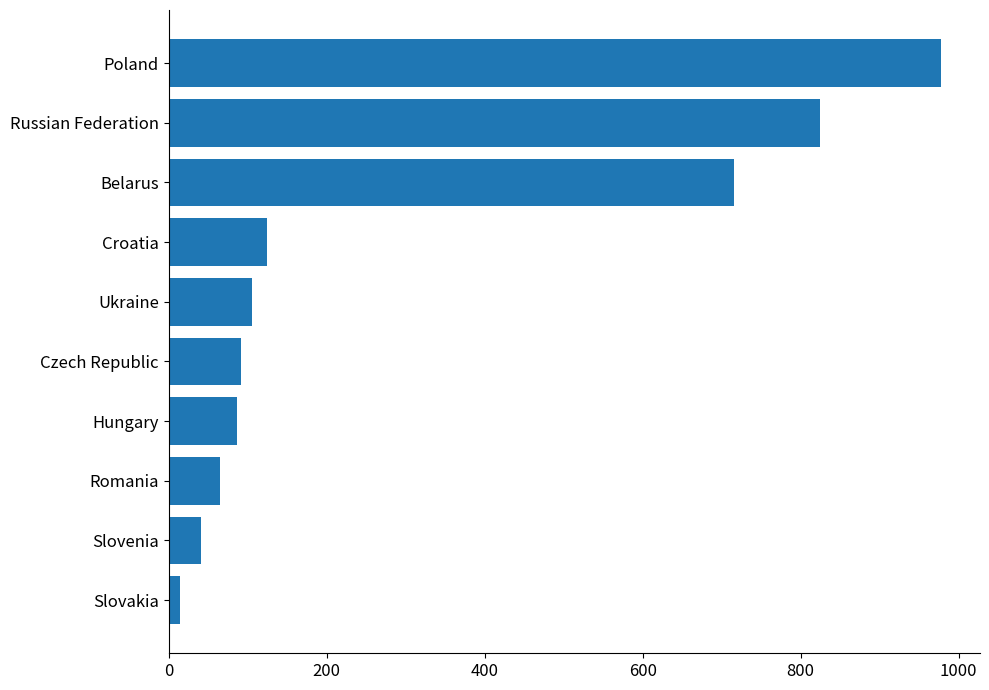

Is it true that the value at Russian Federation is 1146?

False